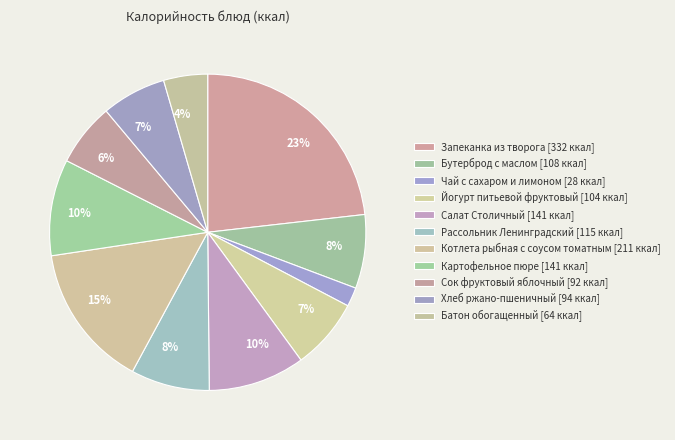

What is the smallest slice in the pie chart?

Чай с сахаром и лимоном